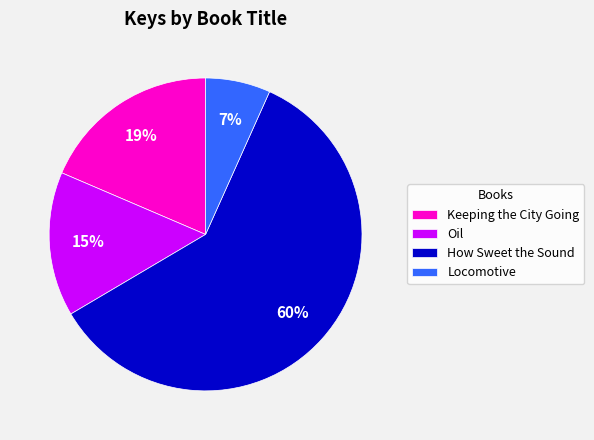

Do Locomotive and How Sweet the Sound together represent more than half of the pie?

Yes